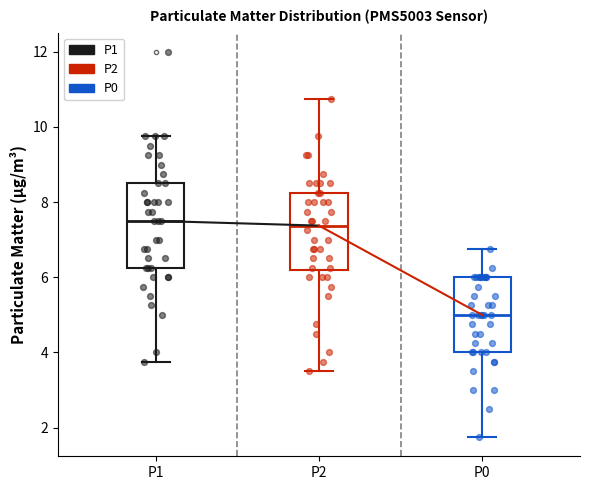

Reading left to right, transcribe this box plot: for each box, give where its median line is, the range the box spans, and where its two whiskers end, as read against the y-axis. The values are not printed on the chart, so give them approximately, as read against the axis.

P1: median 7.6, box 6.2 to 8.6, whiskers 3.8 to 9.8
P2: median 7.4, box 6.2 to 8.2, whiskers 3.6 to 10.8
P0: median 5.0, box 4.0 to 6.0, whiskers 1.8 to 6.8